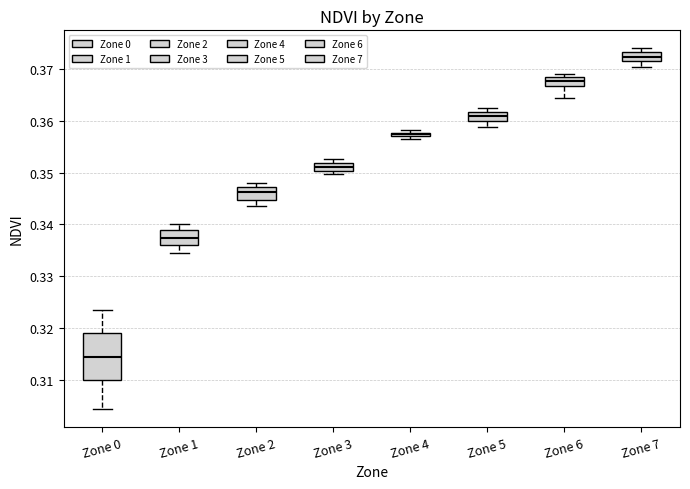

Which box's median line is the highest?

Zone 7